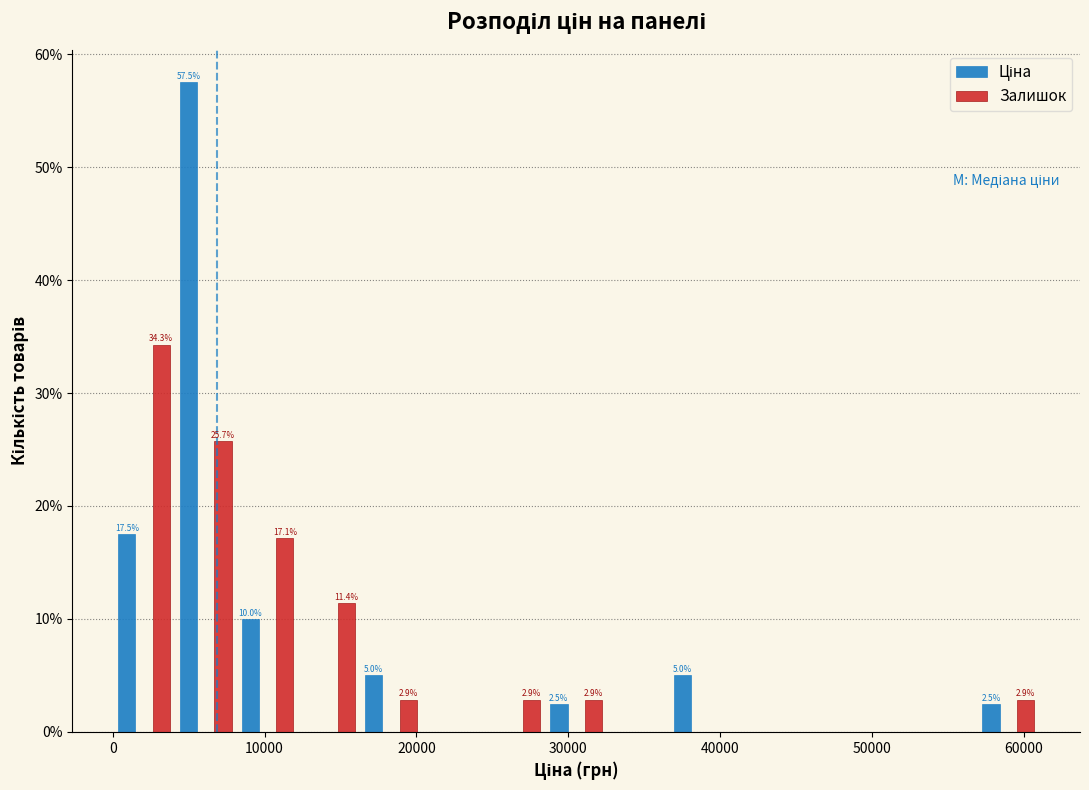

In the Ціна series, which range on the x-axis has the tallest bar?

4000 to 8000